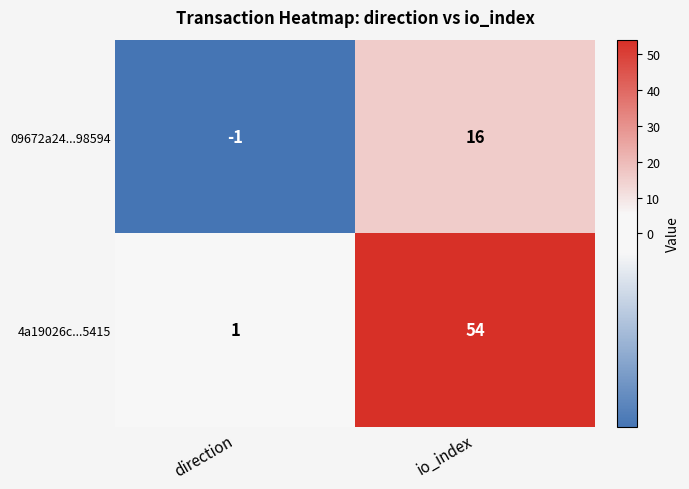

Rank the series at io_index from highest to lowest value.

4a19026c...5415, 09672a24...98594